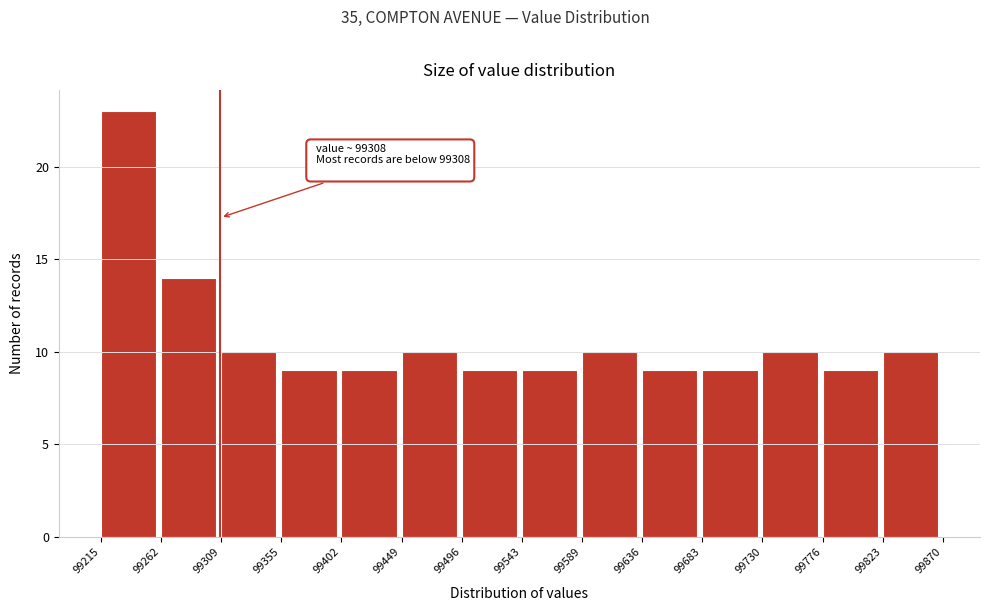

Which range on the x-axis has the tallest bar?

99215 to 99262